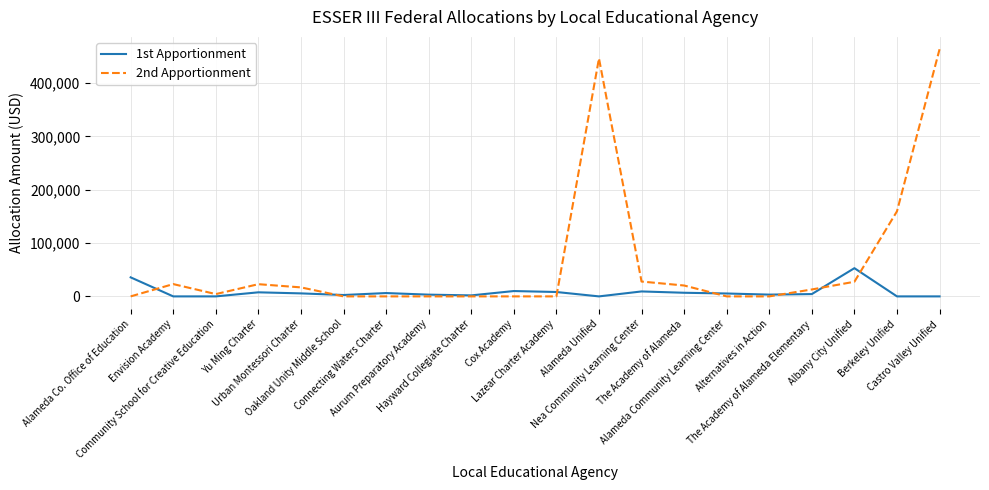

Which series has the widest spread of values?

2nd Apportionment